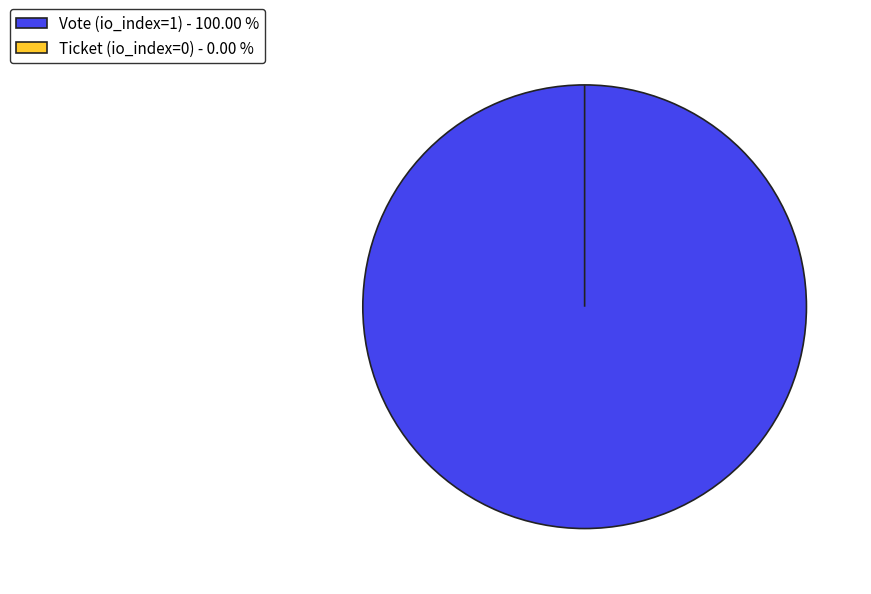

Is it true that Vote (io_index=1) is 99% of the pie?

False